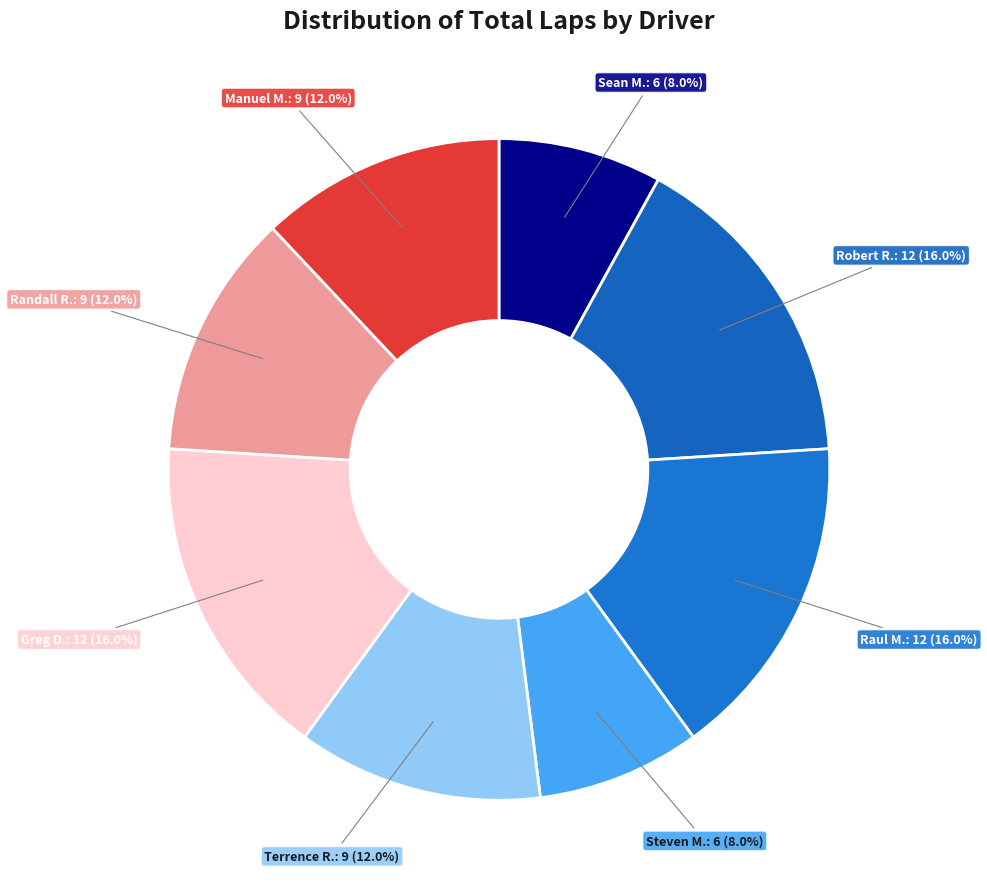

Which has a higher value, Terrence R. or Sean M.?

Terrence R.